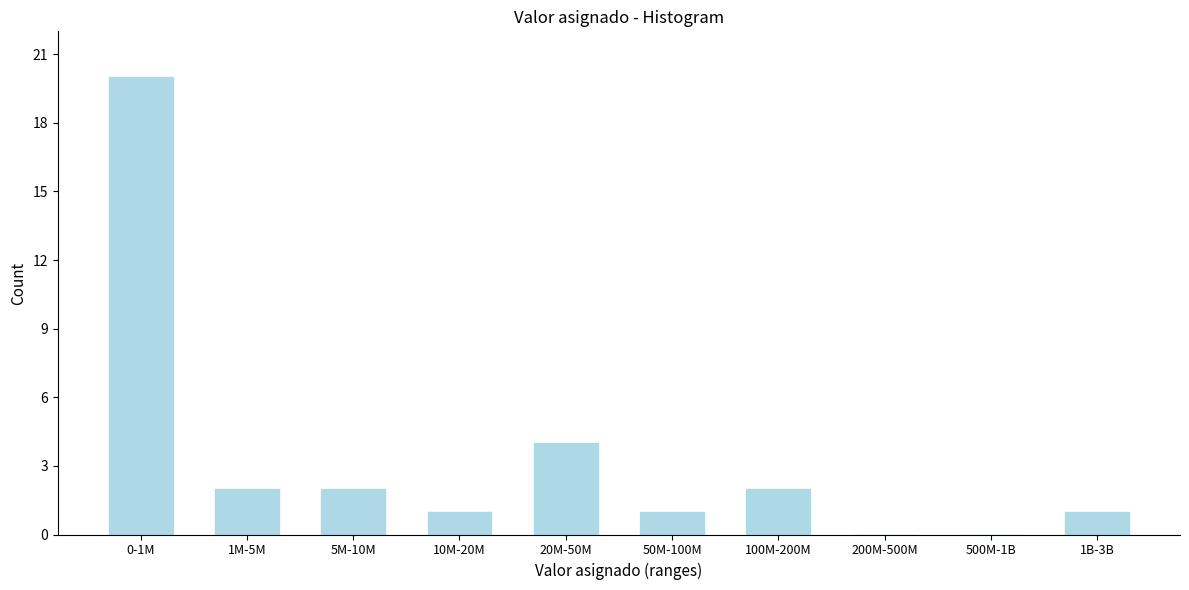

Reading left to right, transcribe all the data shown in this chart.

0-1M=20	1M-5M=2	5M-10M=2	10M-20M=1	20M-50M=4	50M-100M=1	100M-200M=2	200M-500M=0	500M-1B=0	1B-3B=1